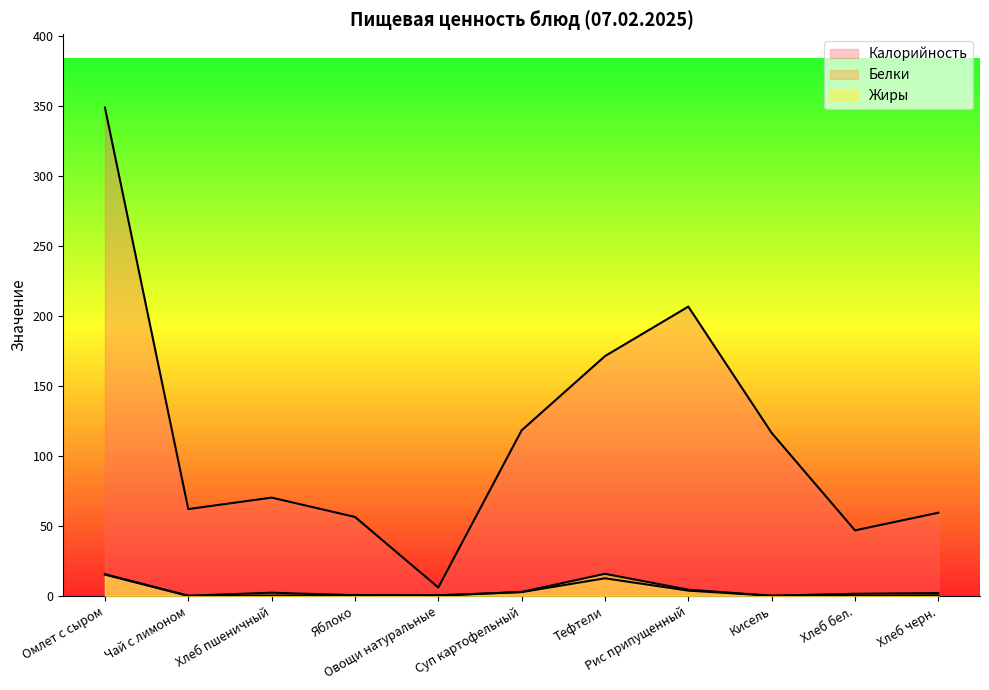

What are all the series names shown in the legend?

Калорийность, Белки, Жиры